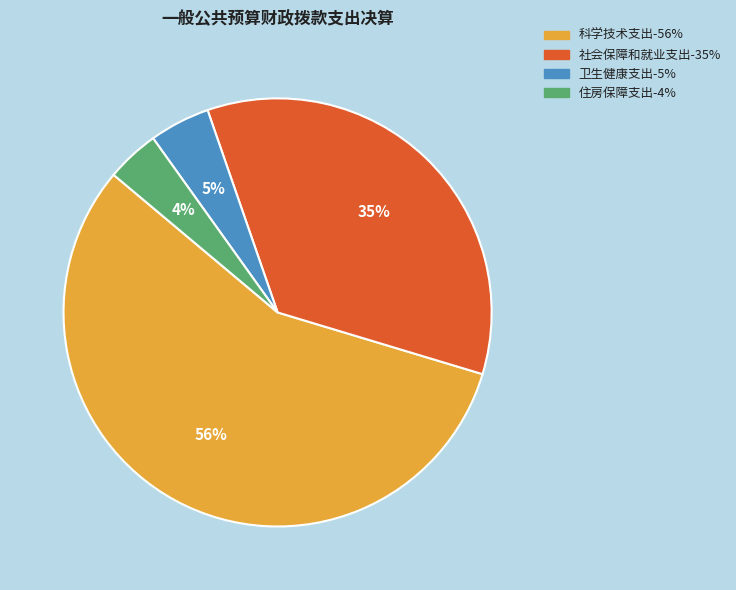

The 社会保障和就业支出 slice represents 27% of the pie. True or false?

False